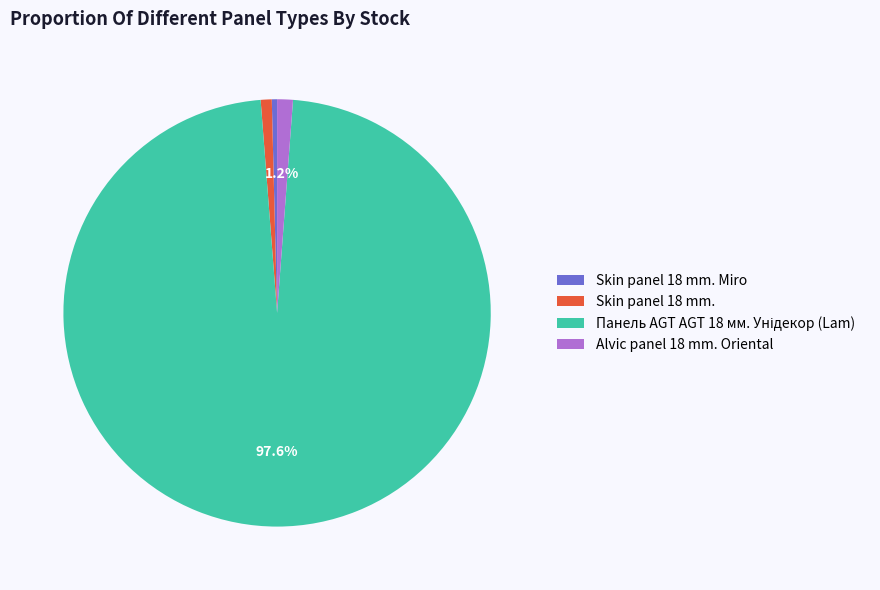

Is there a majority slice in this chart?

Yes